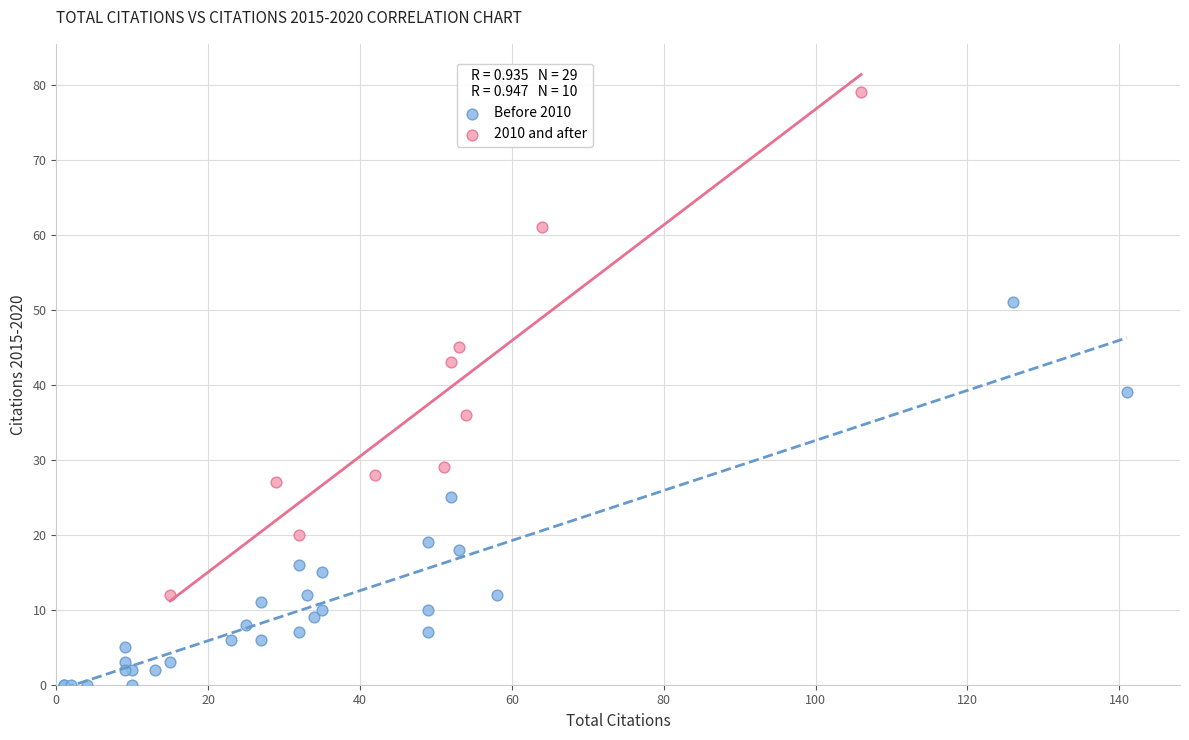

Which series contains the highest Y value?

2010 and after